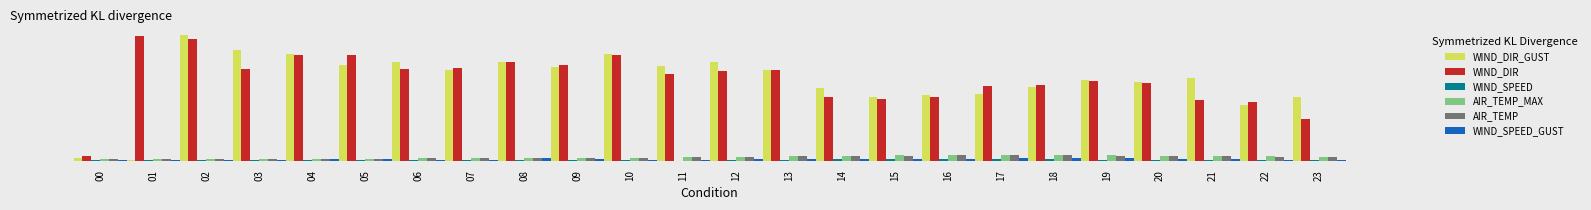

What are all the series names shown in the legend?

WIND_DIR_GUST, WIND_DIR, WIND_SPEED, AIR_TEMP_MAX, AIR_TEMP, WIND_SPEED_GUST